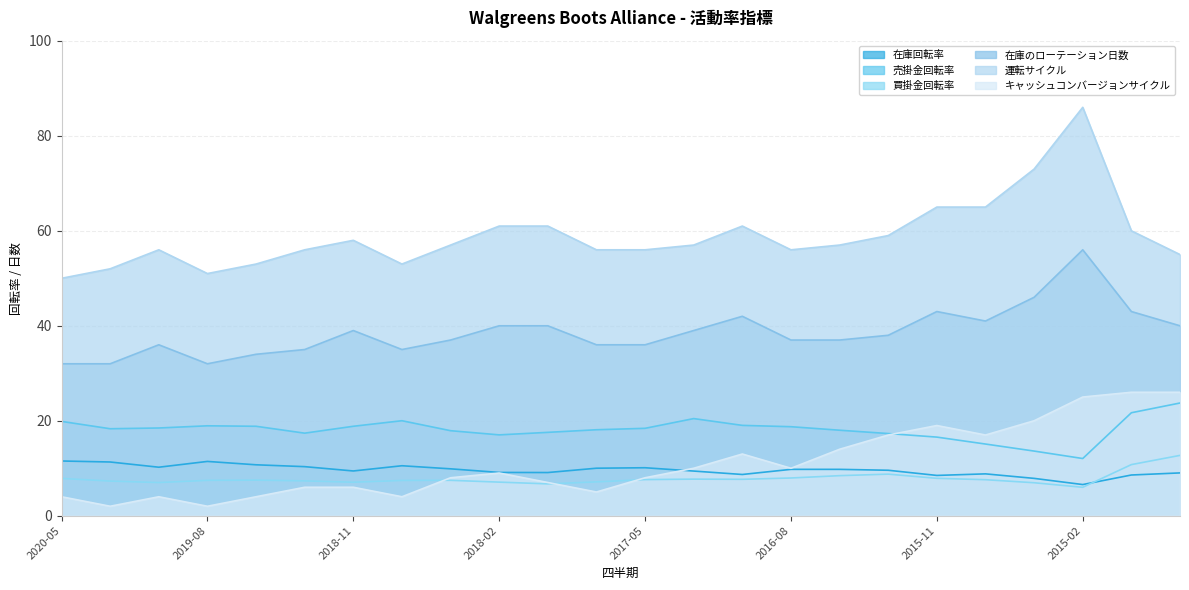

True or false: 売掛金回転率 and 運転サイクル cross at least once.

False